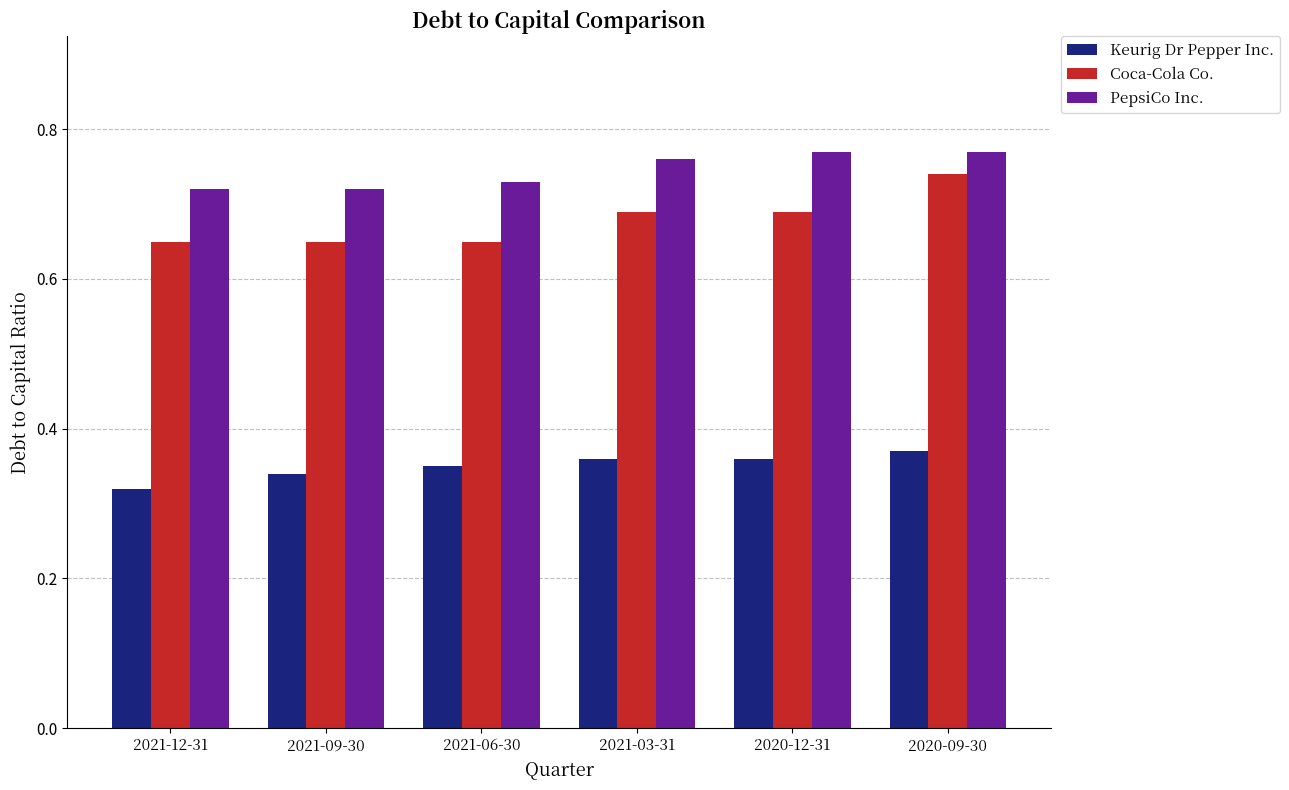

Rank the series at 2021-09-30 from highest to lowest value.

PepsiCo Inc., Coca-Cola Co., Keurig Dr Pepper Inc.